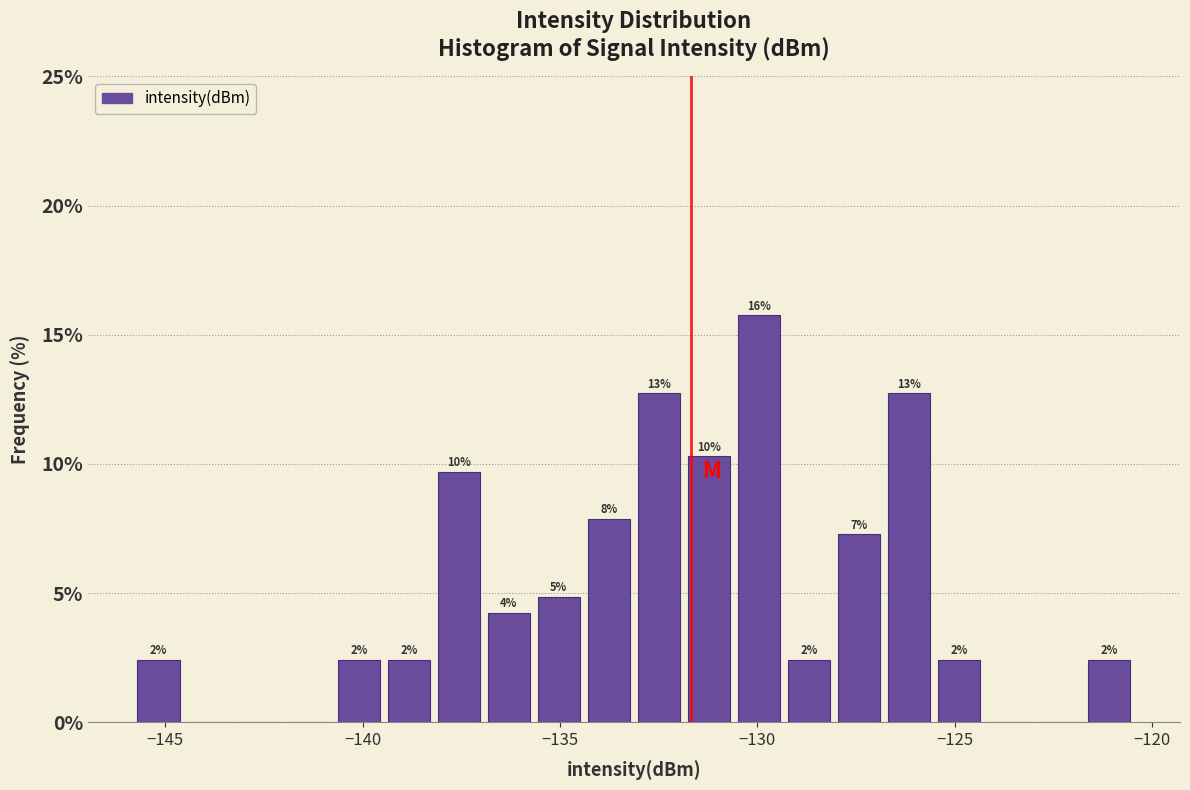

Around what value on the x-axis is the tallest bar? Give the approximate position of its centre, as read against the axis.

-130.0